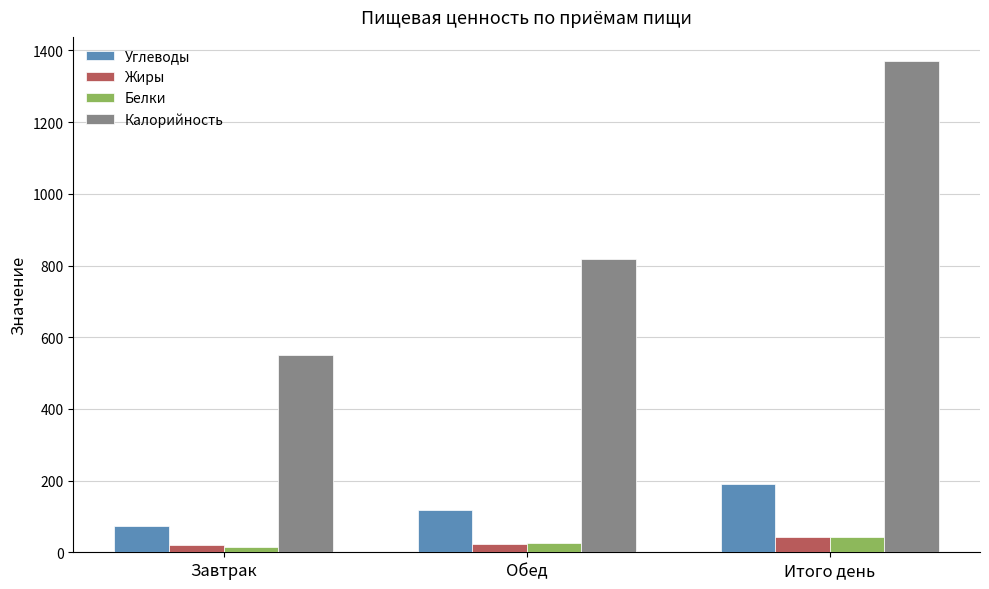

What is the label of the 1st bar from the right?

Итого день